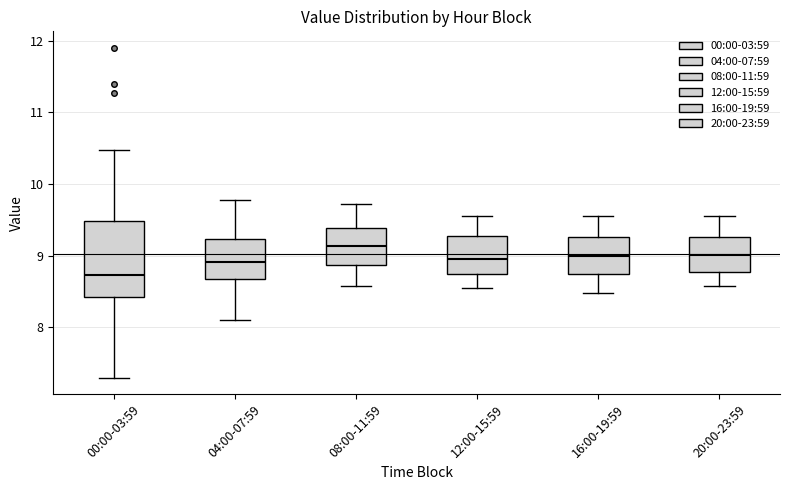

Which box has the lowest median line?

00:00-03:59